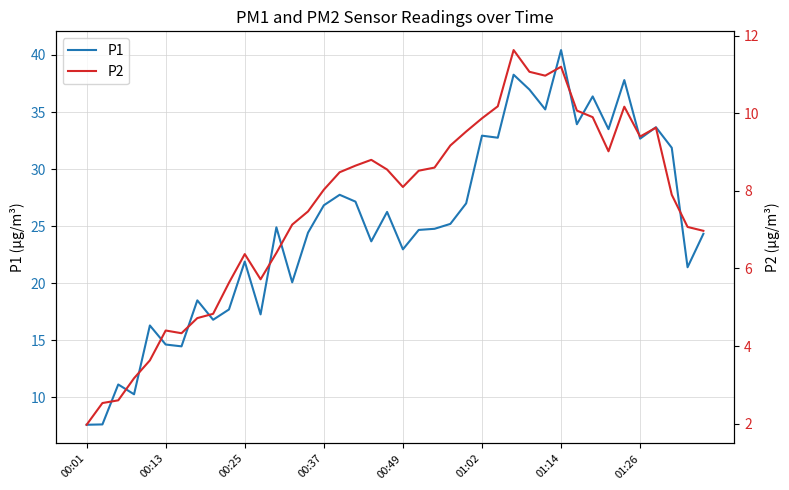

What is the smallest value displayed?

2.0